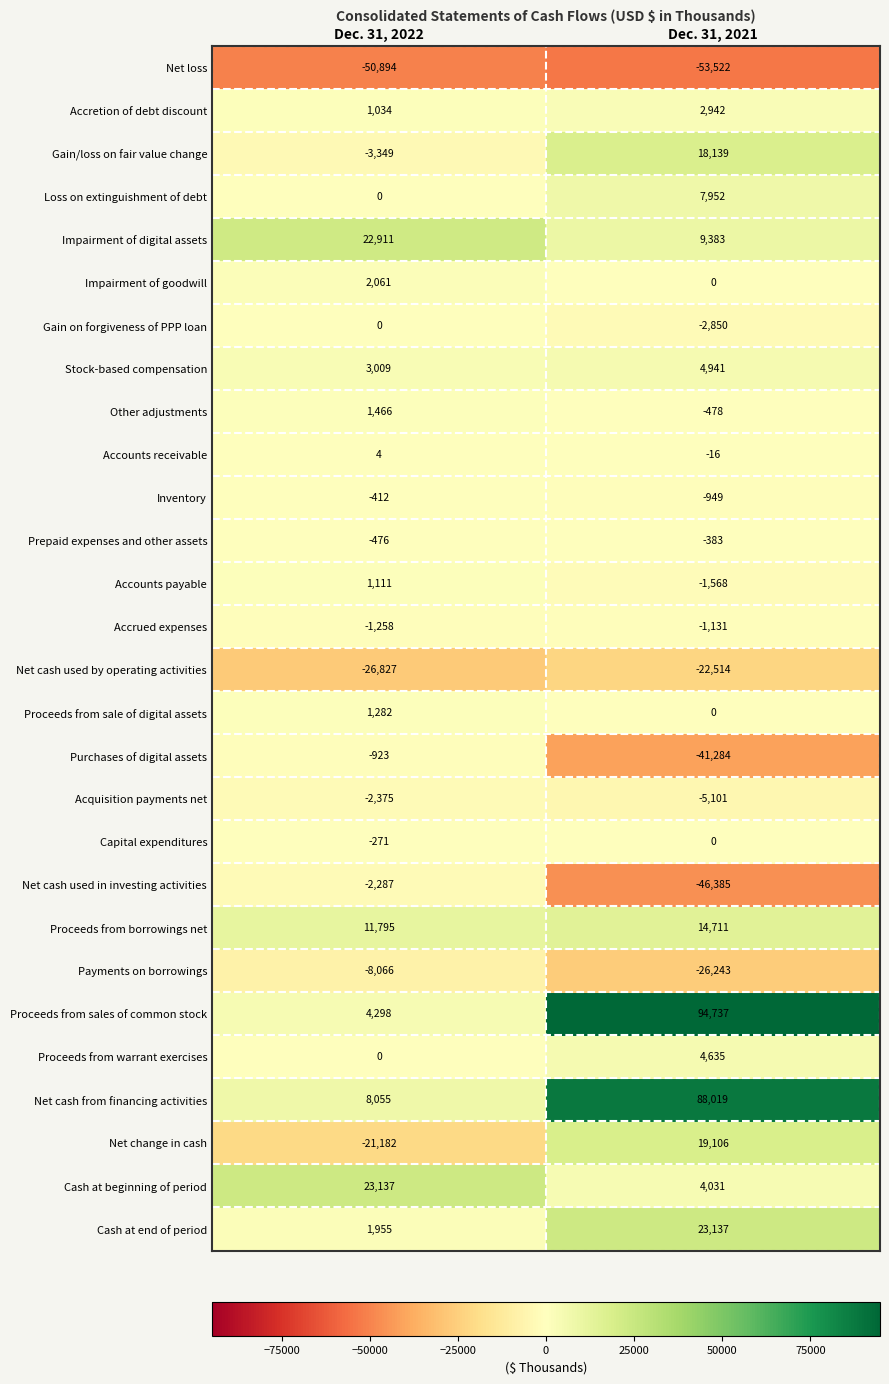

Is the value of Proceeds from warrant exercises at Dec. 31, 2022 greater than the value of Net change in cash at Dec. 31, 2021?

No